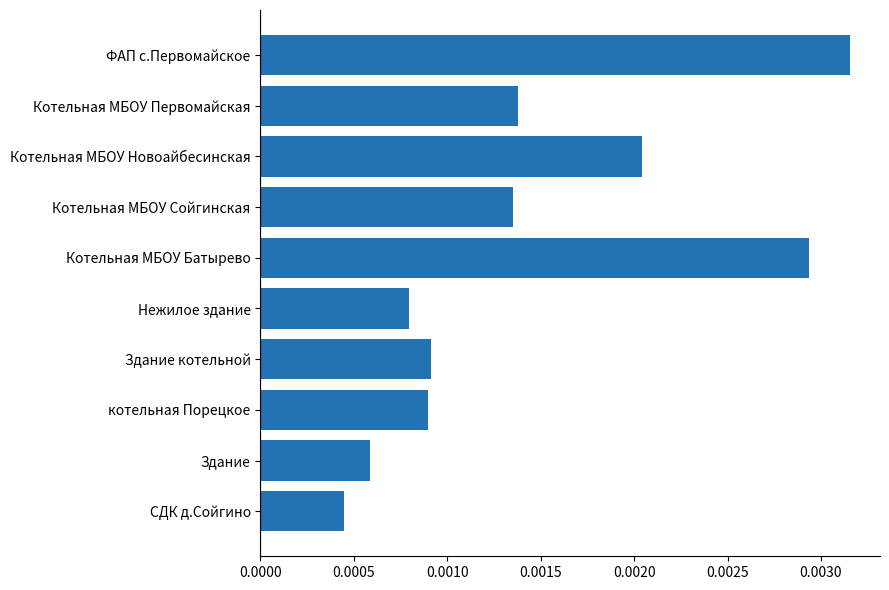

What position from the top is Котельная МБОУ Первомайская?

2